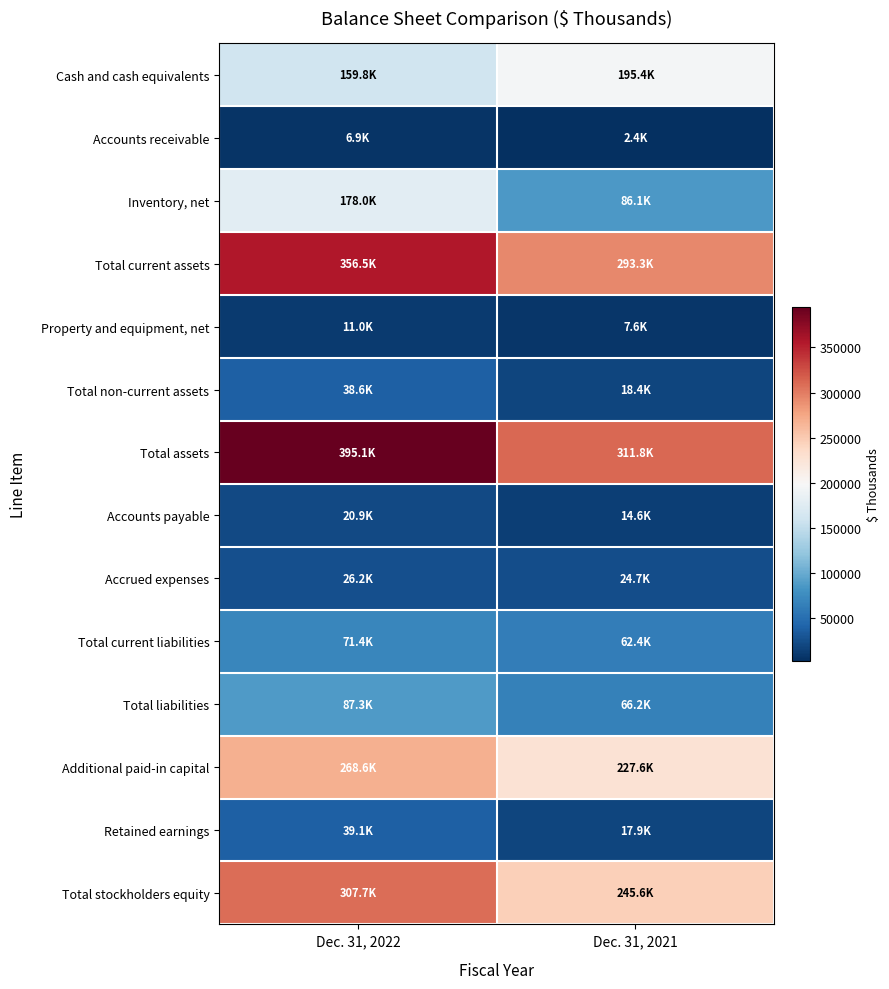

At Dec. 31, 2021, list the series in order from largest to smallest.

Total assets, Total current assets, Total stockholders equity, Additional paid-in capital, Cash and cash equivalents, Inventory, net, Total liabilities, Total current liabilities, Accrued expenses, Total non-current assets, Retained earnings, Accounts payable, Property and equipment, net, Accounts receivable